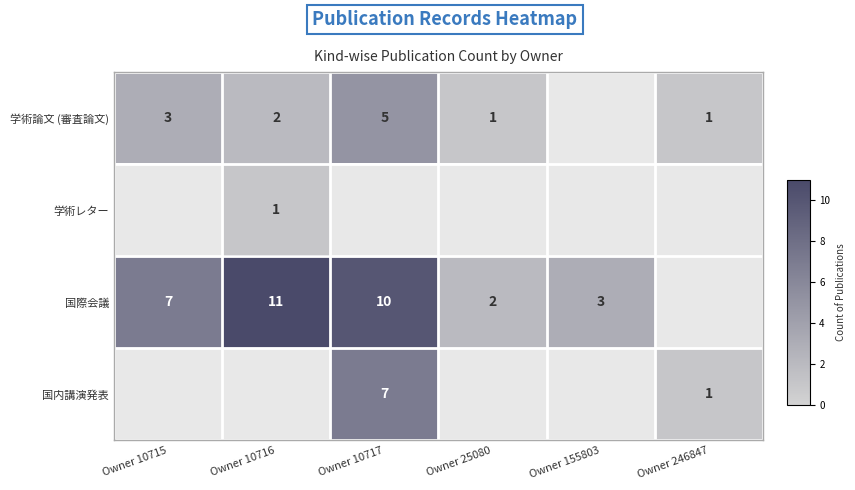

What is the difference between the 学術論文 (審査論文) values at Owner 10717 and Owner 10716?

3